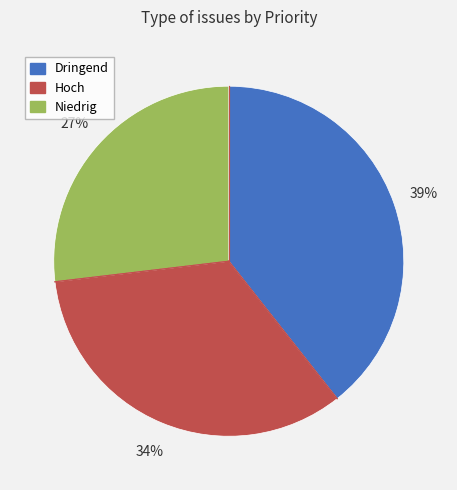

Is there any slice that represents more than half of the pie?

No